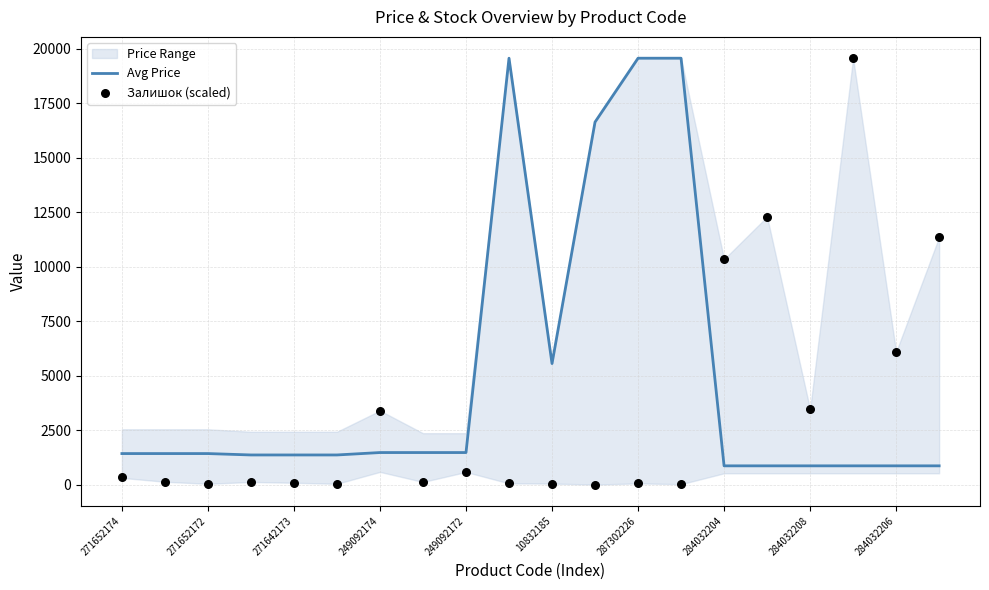

Which series has the largest total across all categories?

Avg Price